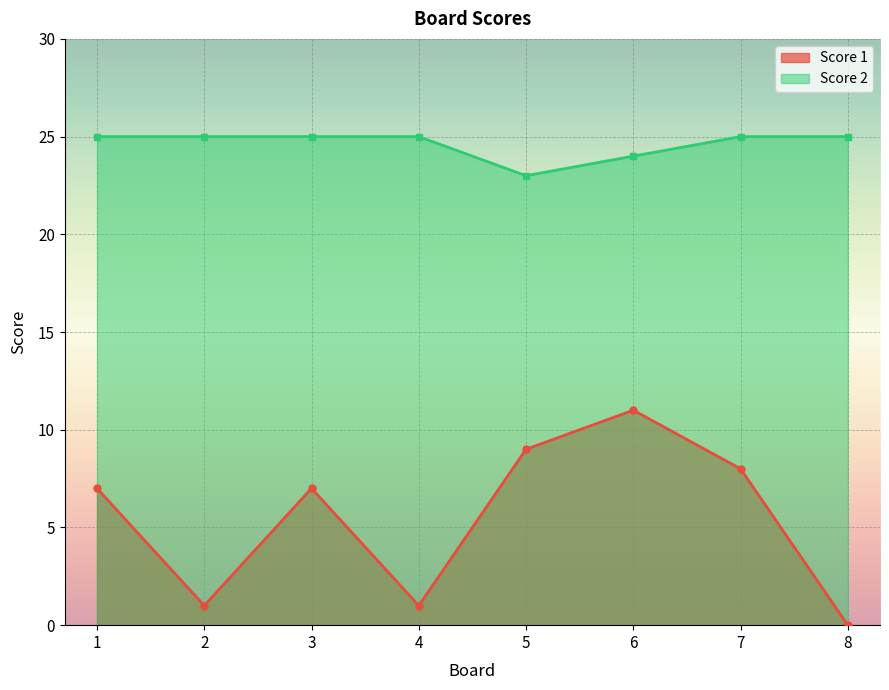

What is the average value of the Score 2 series?

25